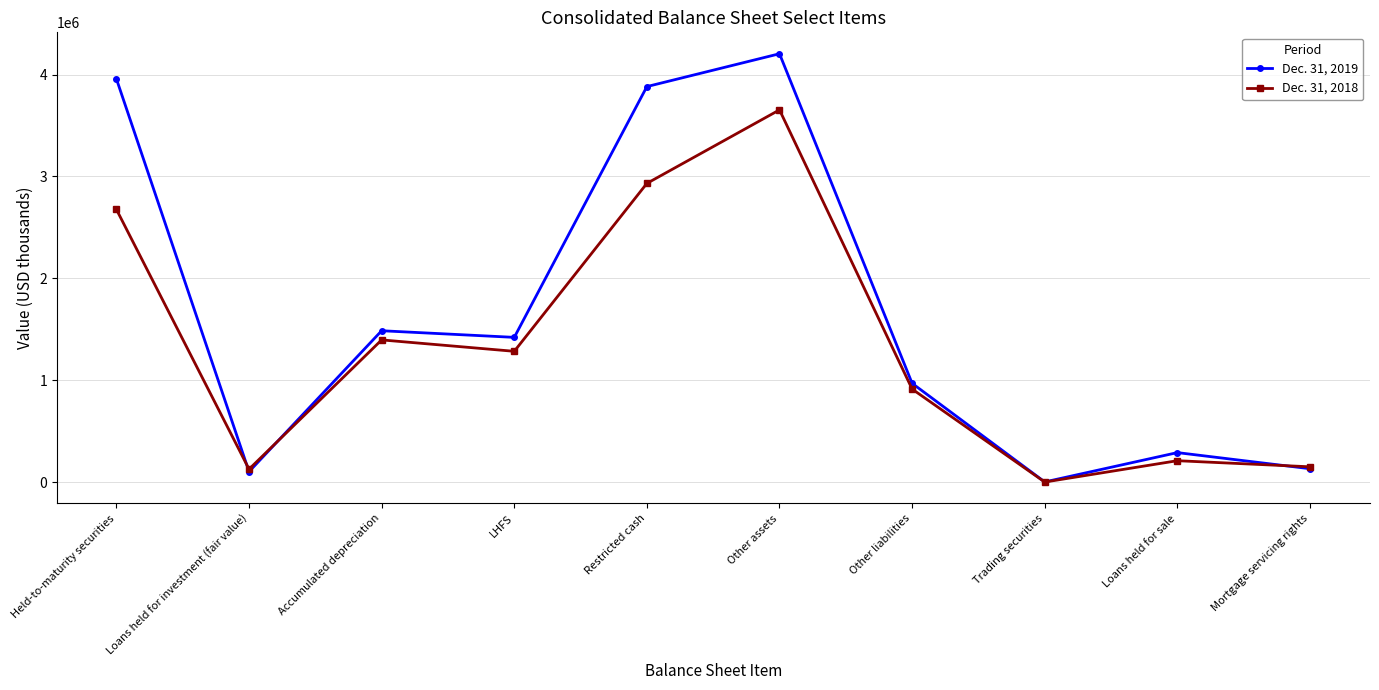

What is the total value across all series at Trading securities?

1107